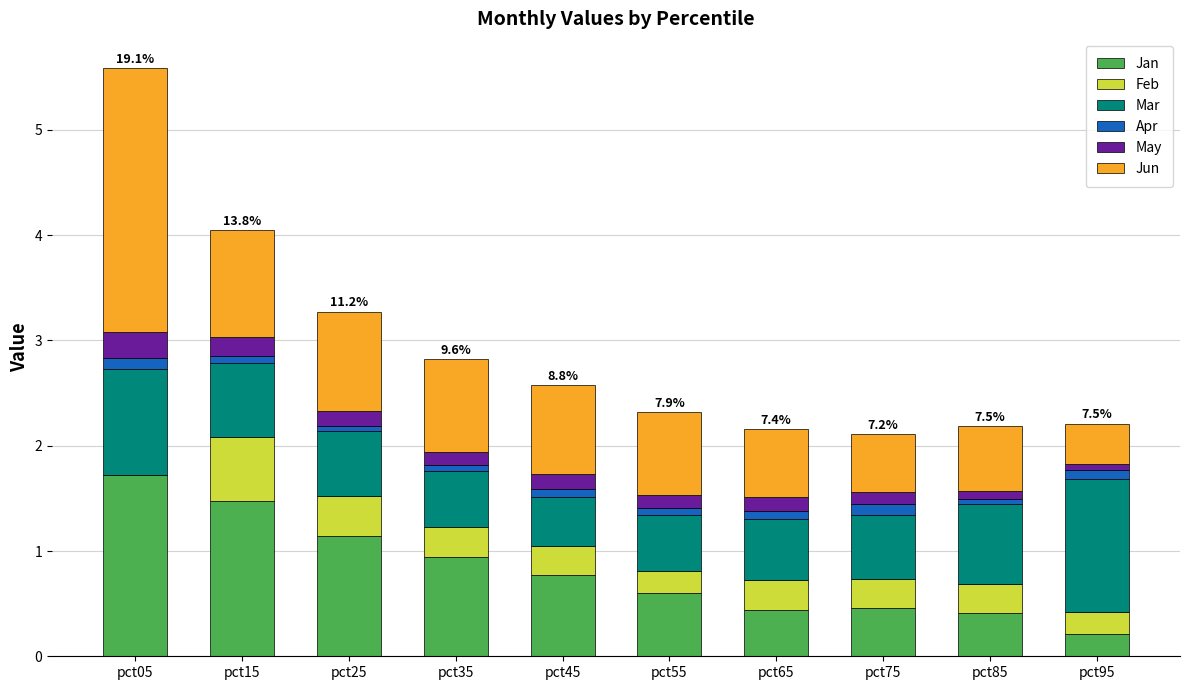

The value of Jan at pct85 is 0.2. True or false?

False